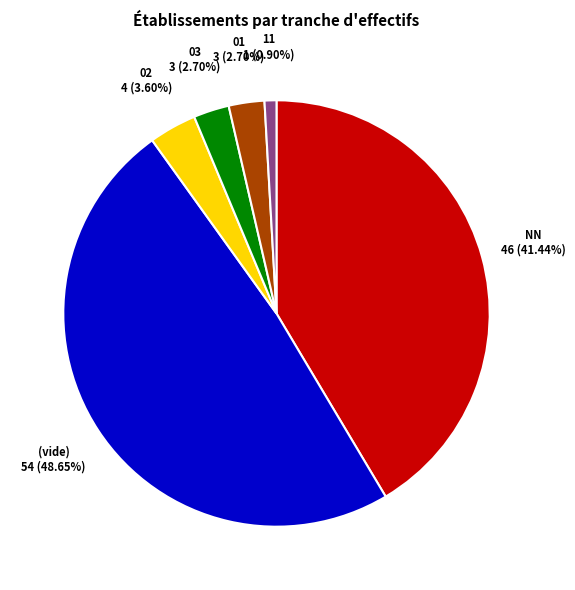

Between 03 and 11, which is larger?

03